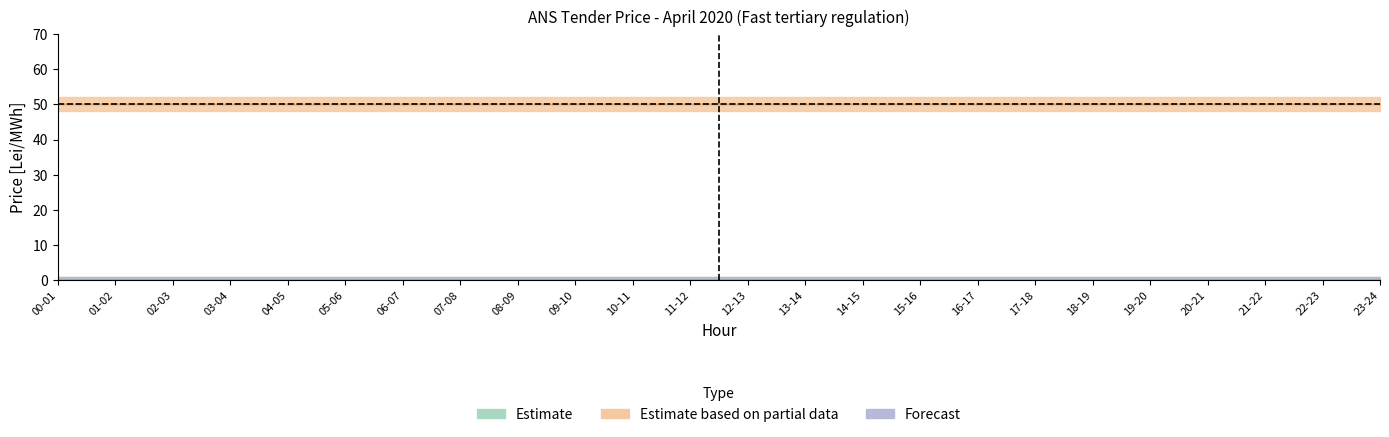

At which label is 30.04 closest to 0?

00-01